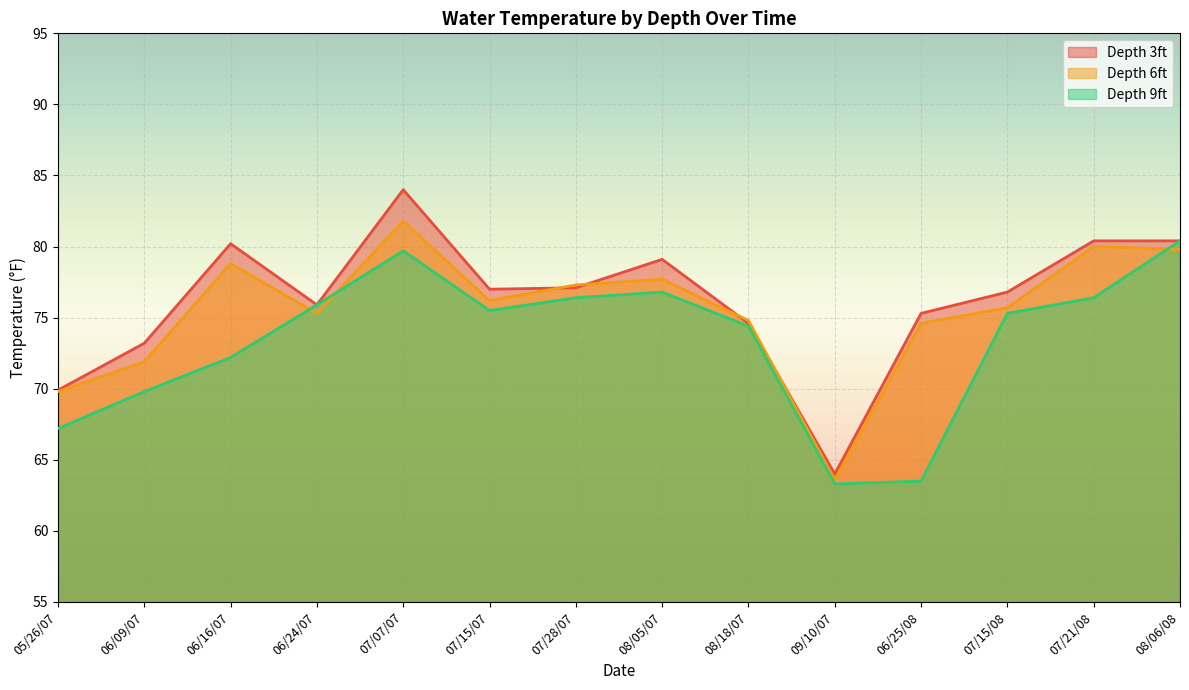

What position from the right is 06/16/07?

12